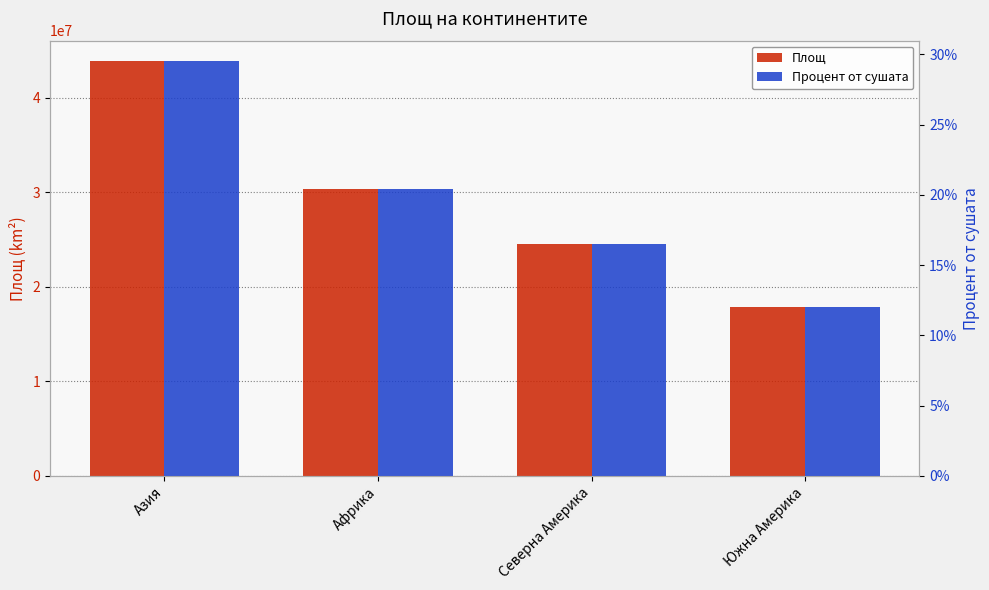

What is the greatest value displayed?

43820000.0